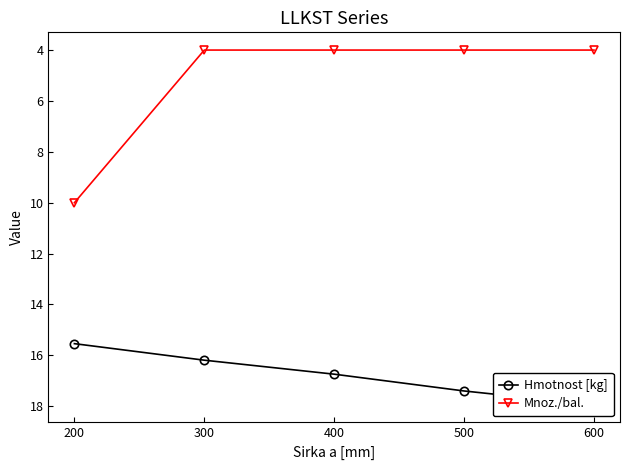

What is the lowest value of the Mnoz./bal. series?

4